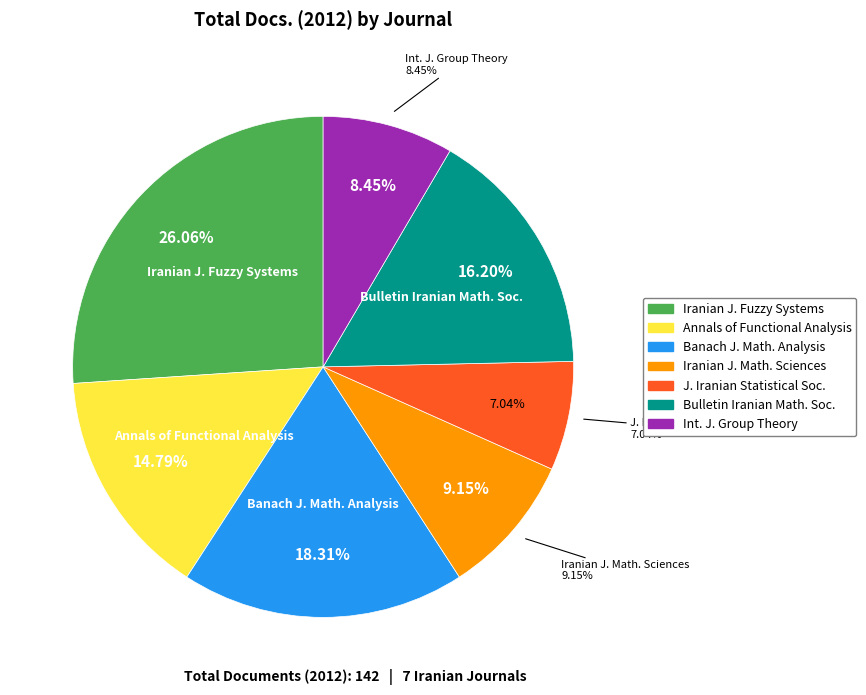

Is it true that Annals of Functional Analysis is 26% of the pie?

False